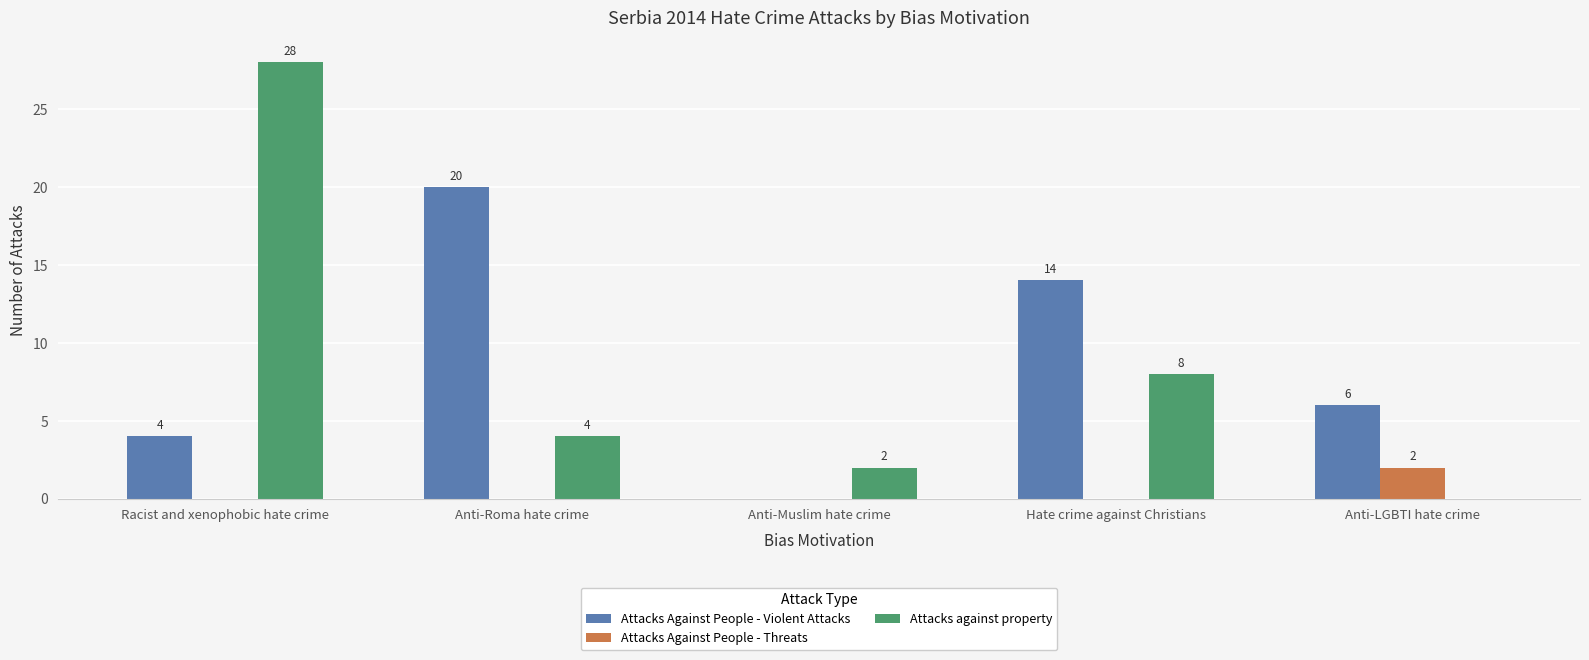

Which series changed the most between Anti-Roma hate crime and Anti-LGBTI hate crime?

Attacks Against People - Violent Attacks